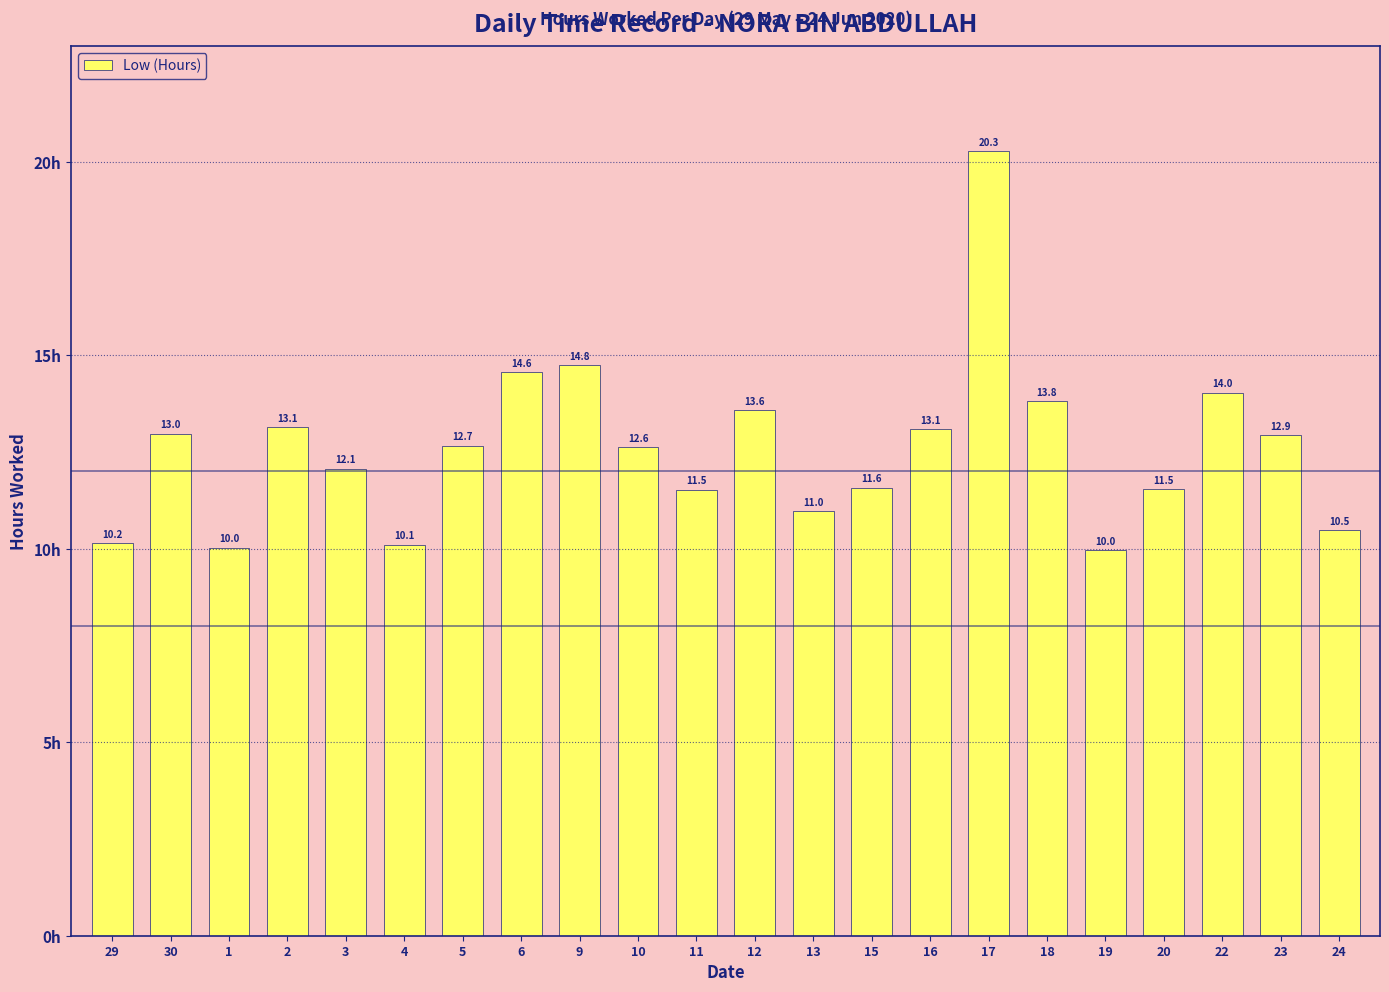

What is the difference between the values at 30 and 29?

2.8